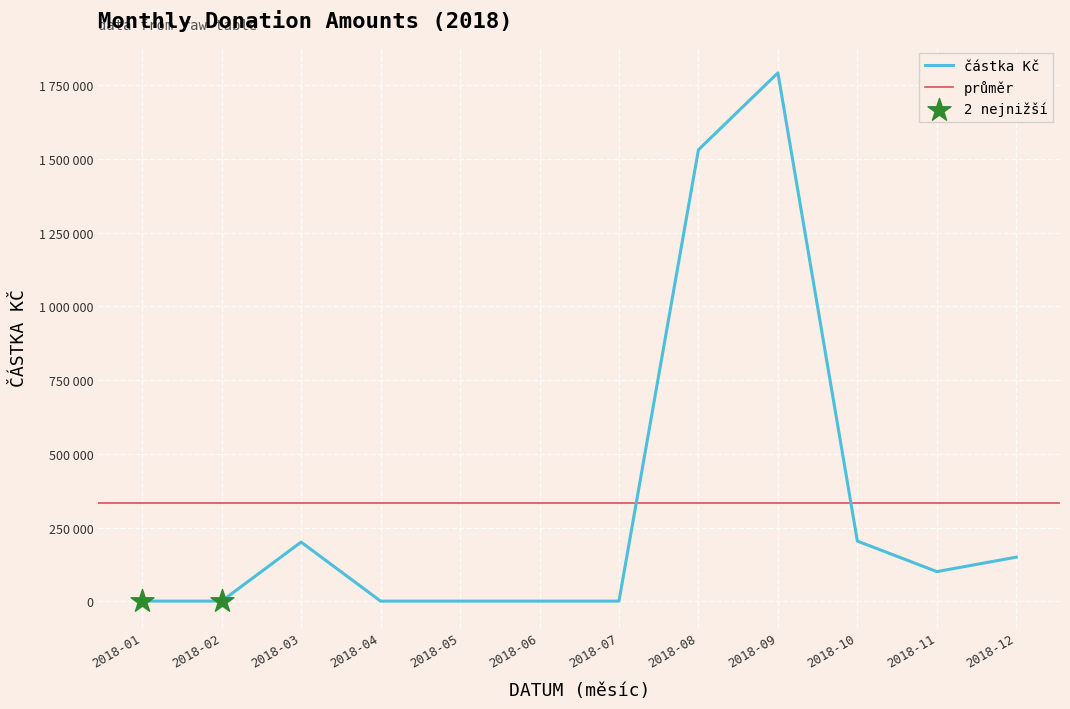

What is the change in value from 31 to 35?

-100000